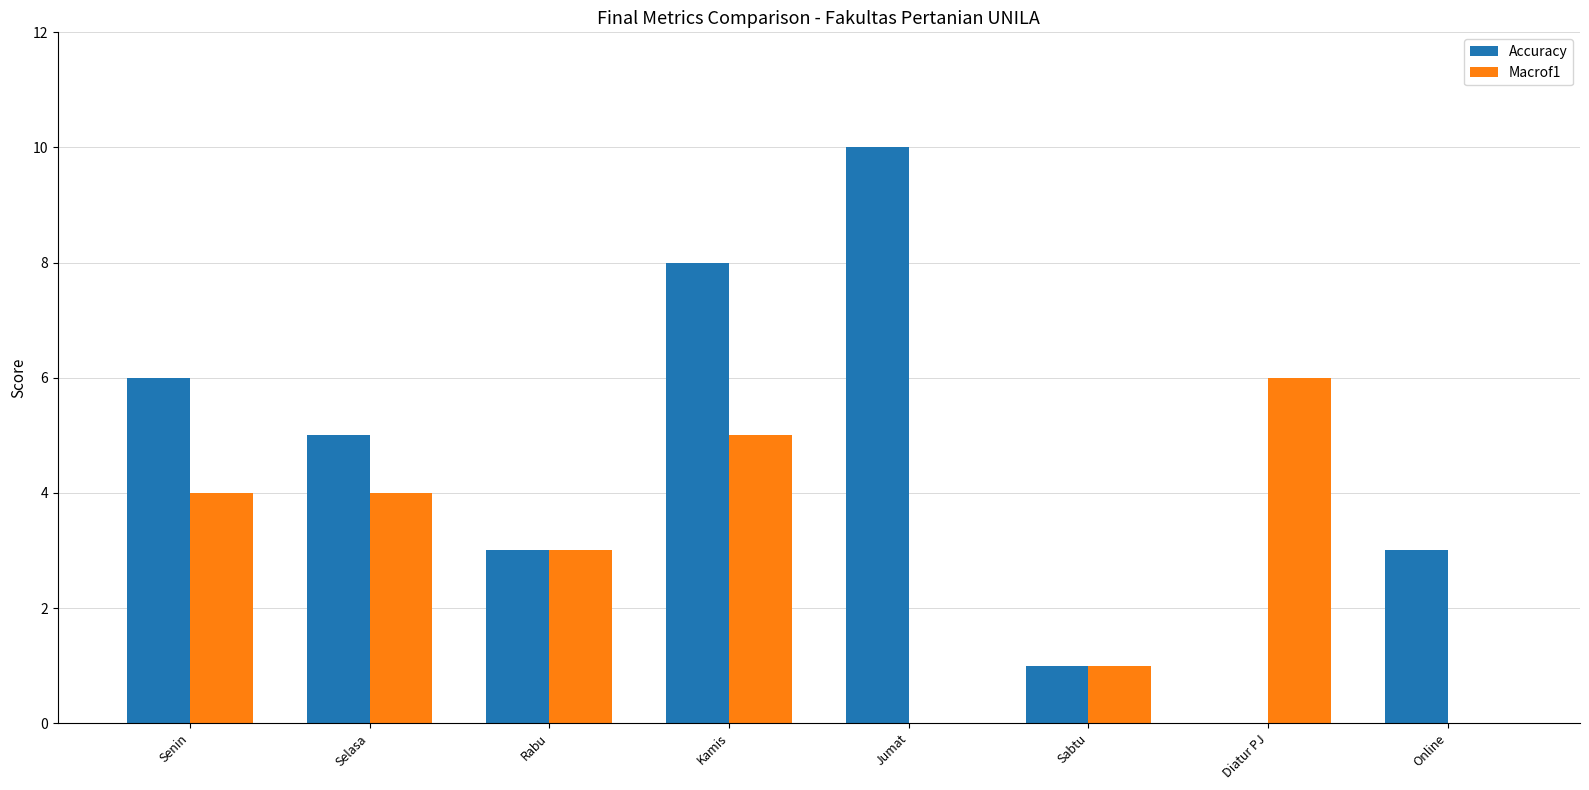

How many series are shown in this chart?

2